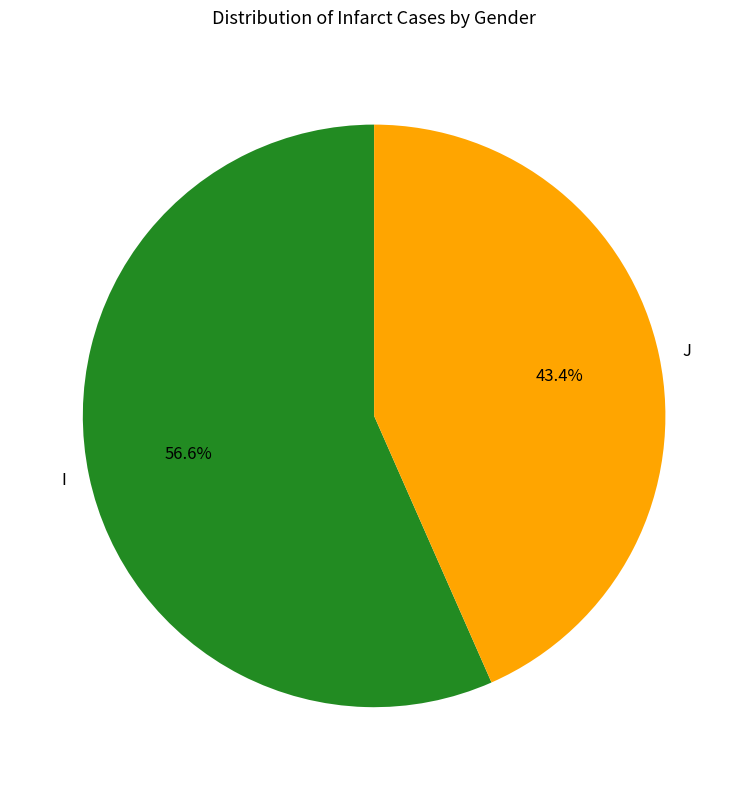

To the nearest percent, what is the difference between the largest and smallest slice percentages?

13%